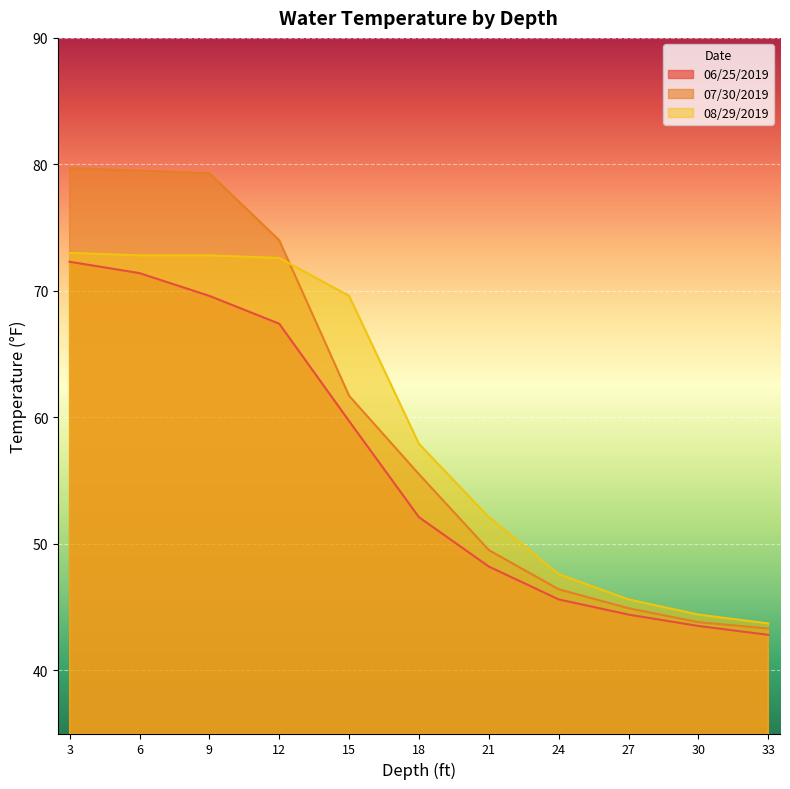

How many lines are shown in the chart?

3